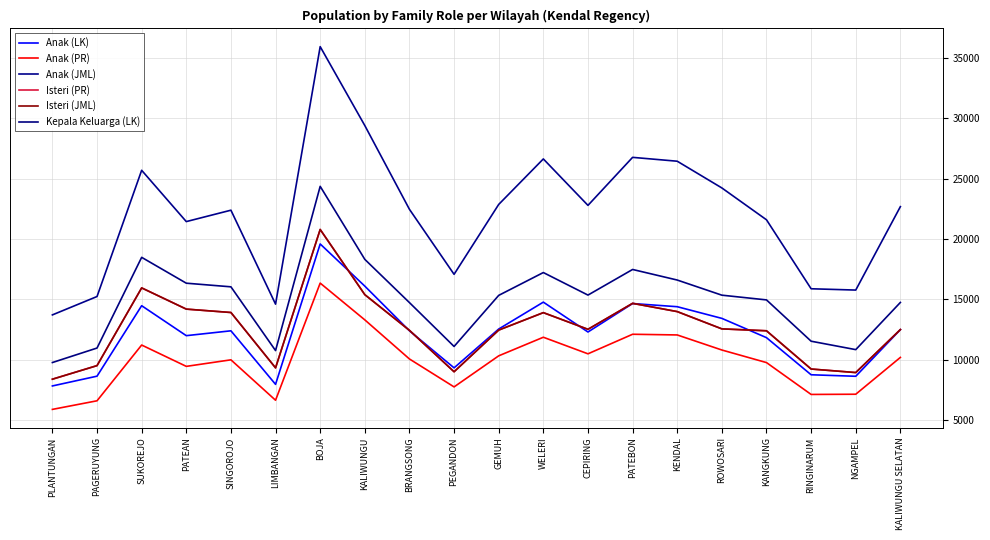

Does the chart display data point markers on the line(s)?

No